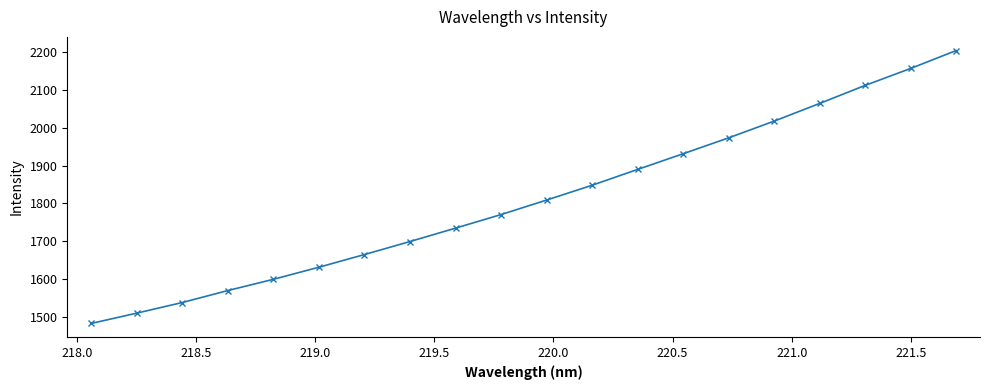

What is the difference between the second highest and minimum values?

675.2